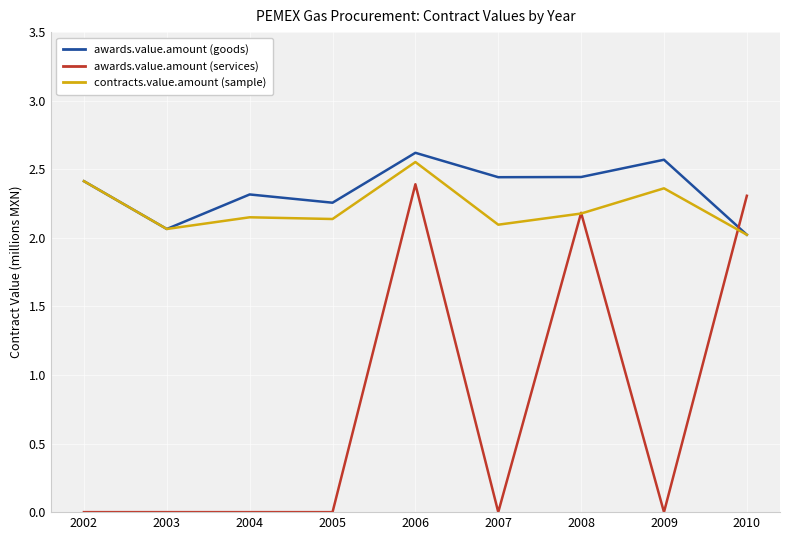

True or false: contracts.value.amount (sample) has a value of 2.9 at 2004.

False